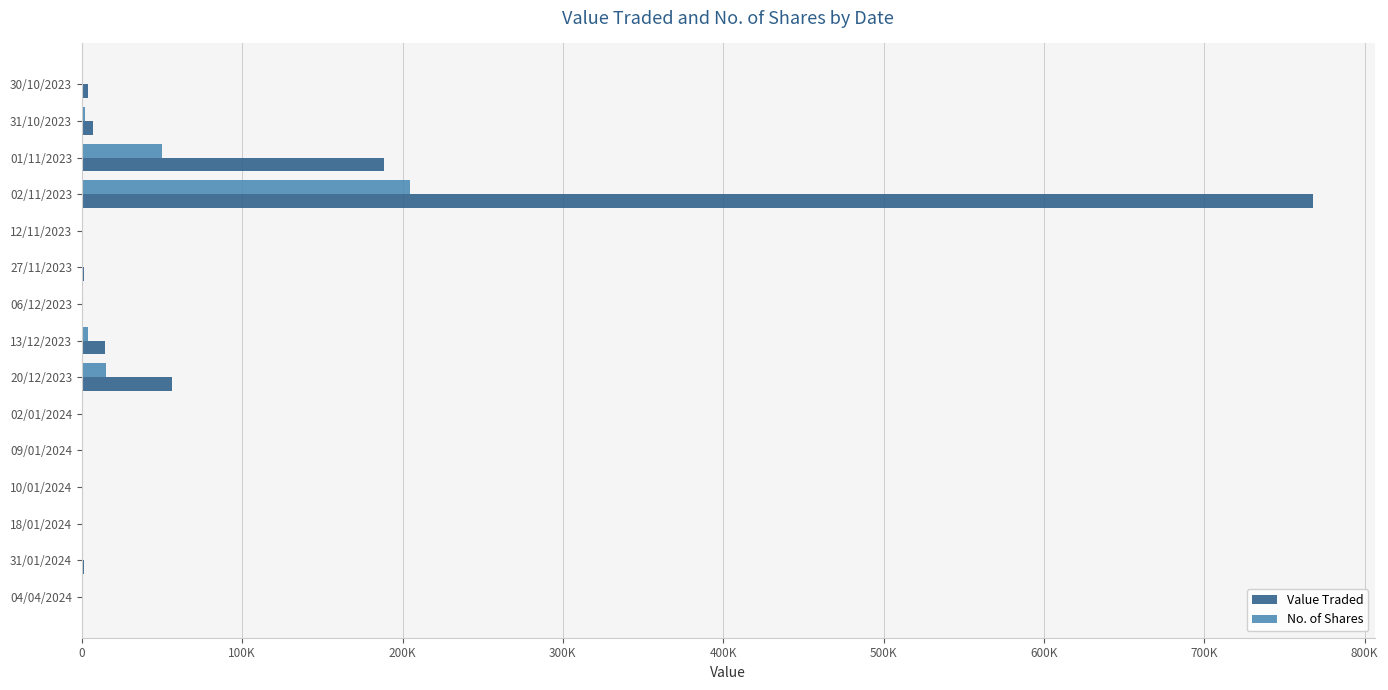

What are all the series names shown in the legend?

Value Traded, No. of Shares